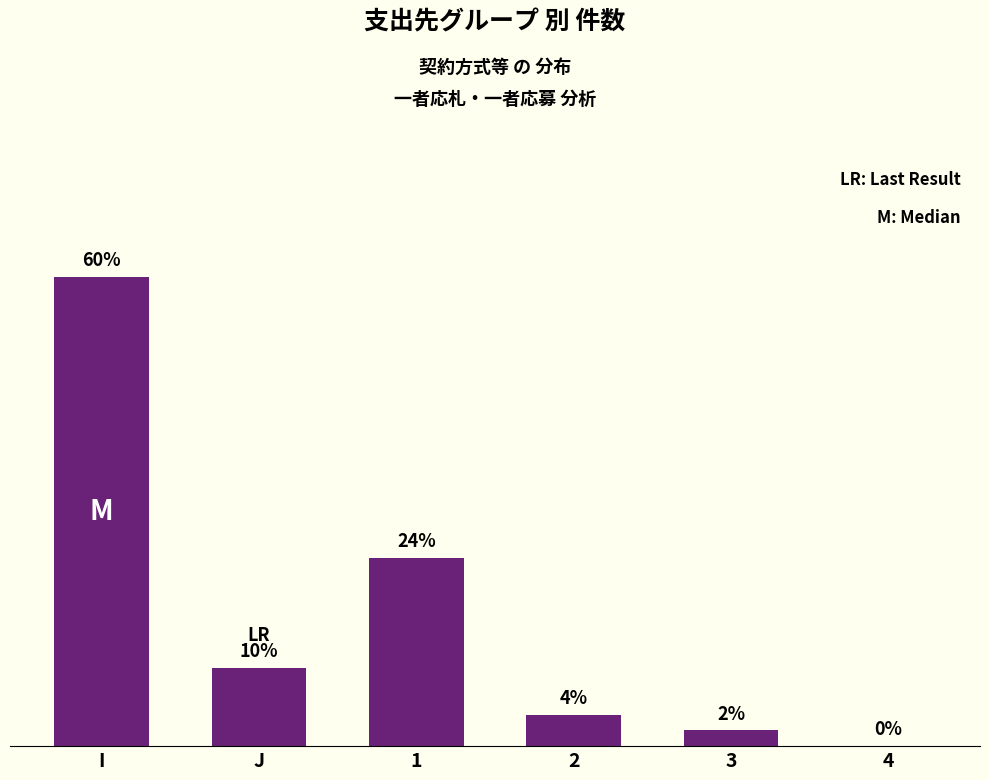

What is the difference between the maximum and minimum values?

30